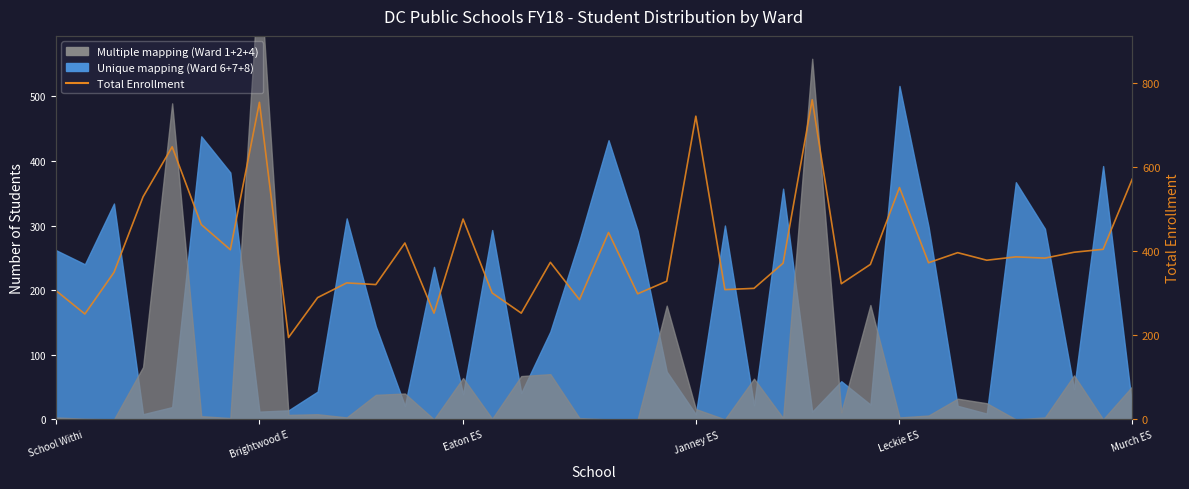

At which category does the chart reach its peak across all series?

26